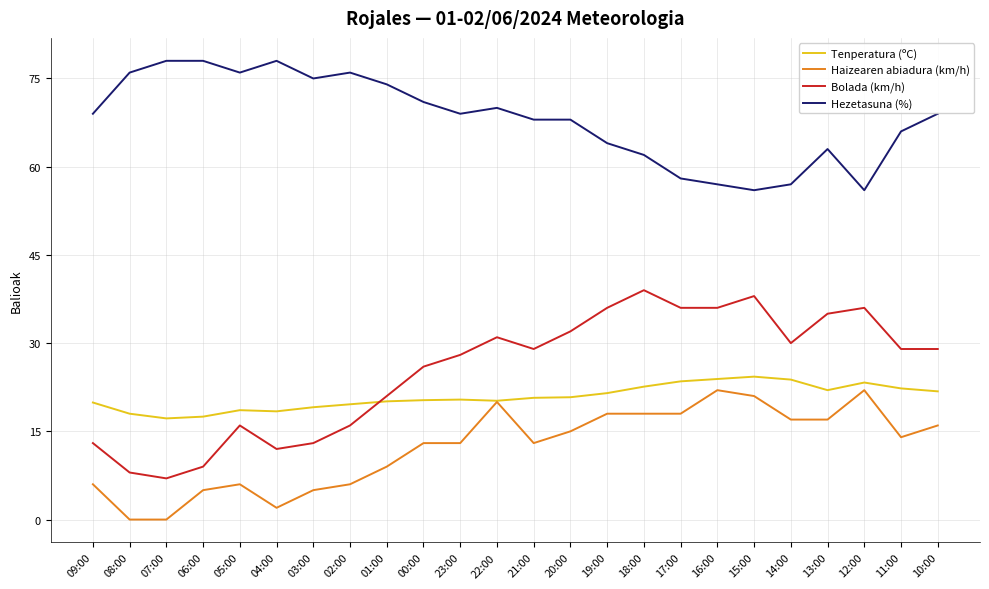

Which series has the widest spread of values?

Bolada (km/h)